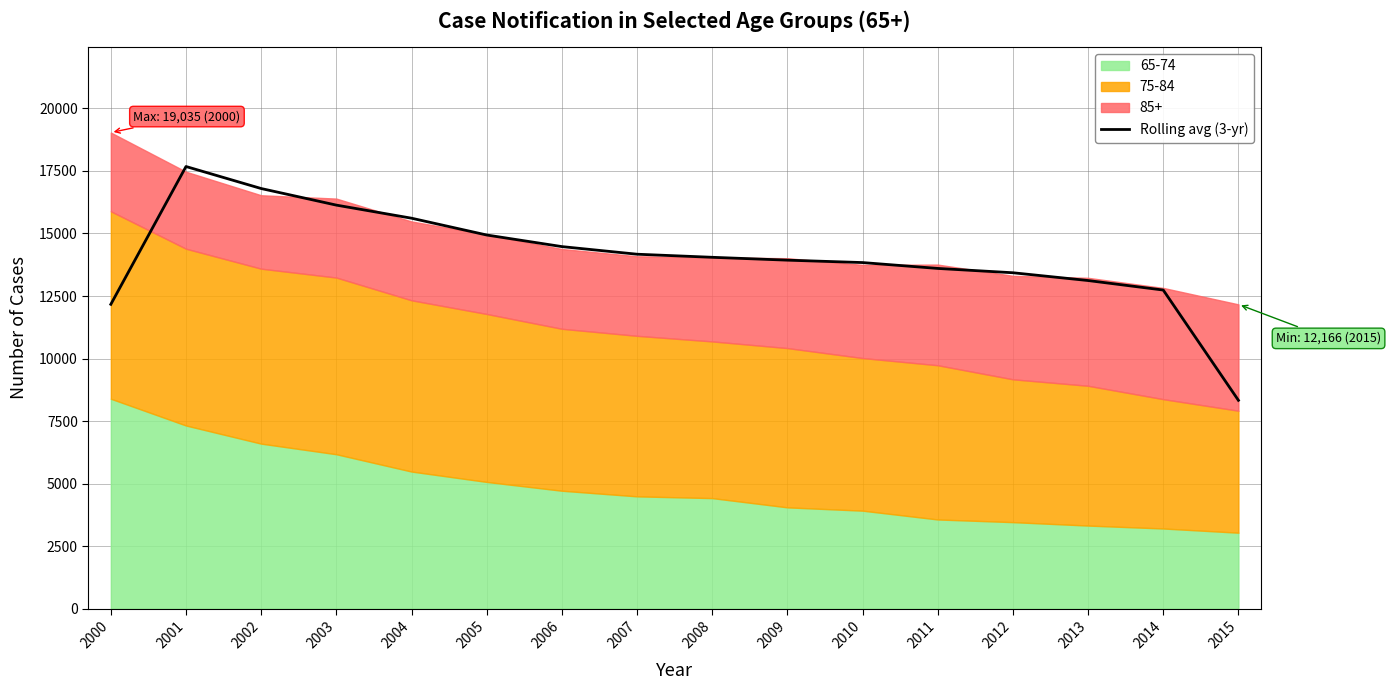

The value at 2010 is 5187.0. True or false?

False